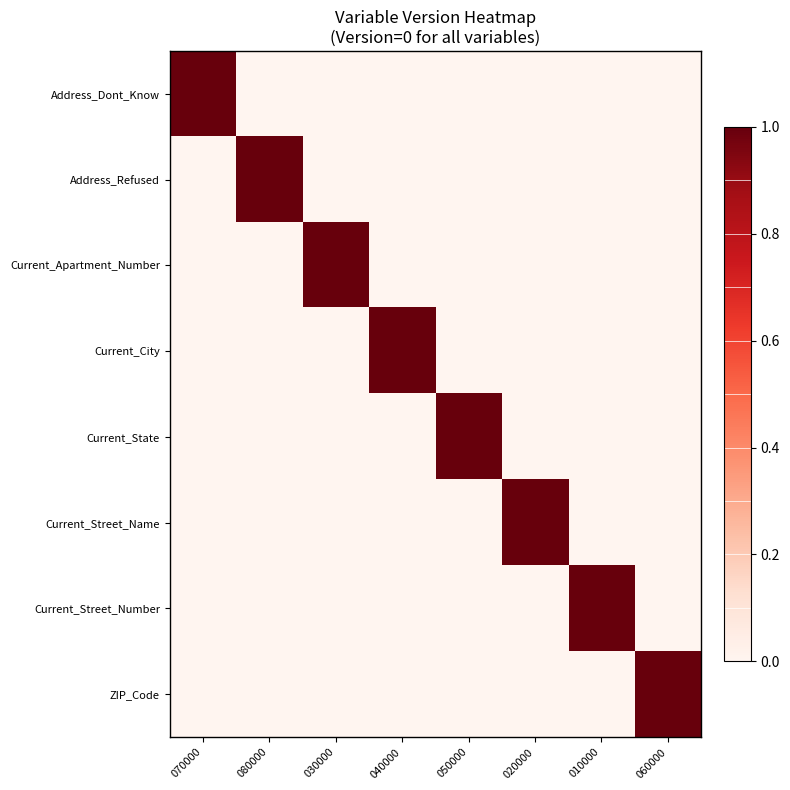

Reading right to left, list all the values displayed in this chart.

Address_Dont_Know: 060000=0	010000=0	020000=0	050000=0	040000=0	030000=0	080000=0	070000=1
Address_Refused: 060000=0	010000=0	020000=0	050000=0	040000=0	030000=0	080000=1	070000=0
Current_Apartment_Number: 060000=0	010000=0	020000=0	050000=0	040000=0	030000=1	080000=0	070000=0
Current_City: 060000=0	010000=0	020000=0	050000=0	040000=1	030000=0	080000=0	070000=0
Current_State: 060000=0	010000=0	020000=0	050000=1	040000=0	030000=0	080000=0	070000=0
Current_Street_Name: 060000=0	010000=0	020000=1	050000=0	040000=0	030000=0	080000=0	070000=0
Current_Street_Number: 060000=0	010000=1	020000=0	050000=0	040000=0	030000=0	080000=0	070000=0
ZIP_Code: 060000=1	010000=0	020000=0	050000=0	040000=0	030000=0	080000=0	070000=0